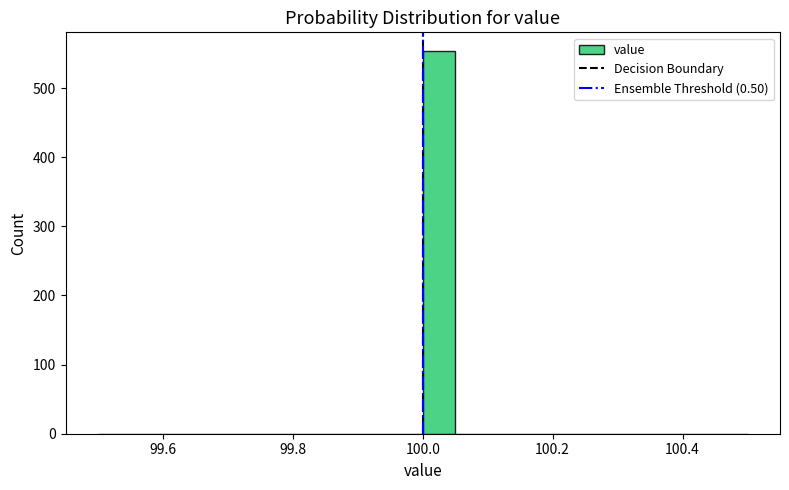

Around what value on the x-axis is the tallest bar? Give the approximate position of its centre, as read against the axis.

100.02